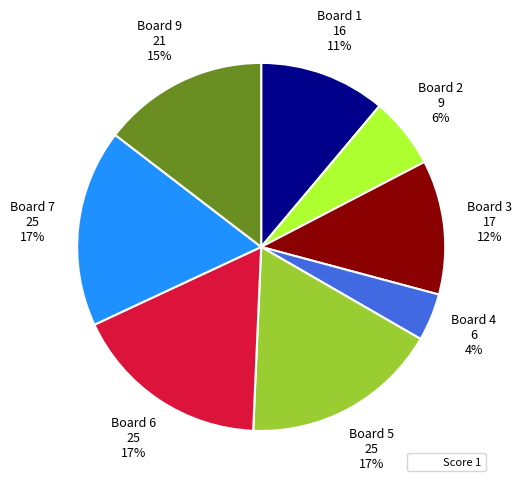

To the nearest percent, what is the average slice percentage?

12%